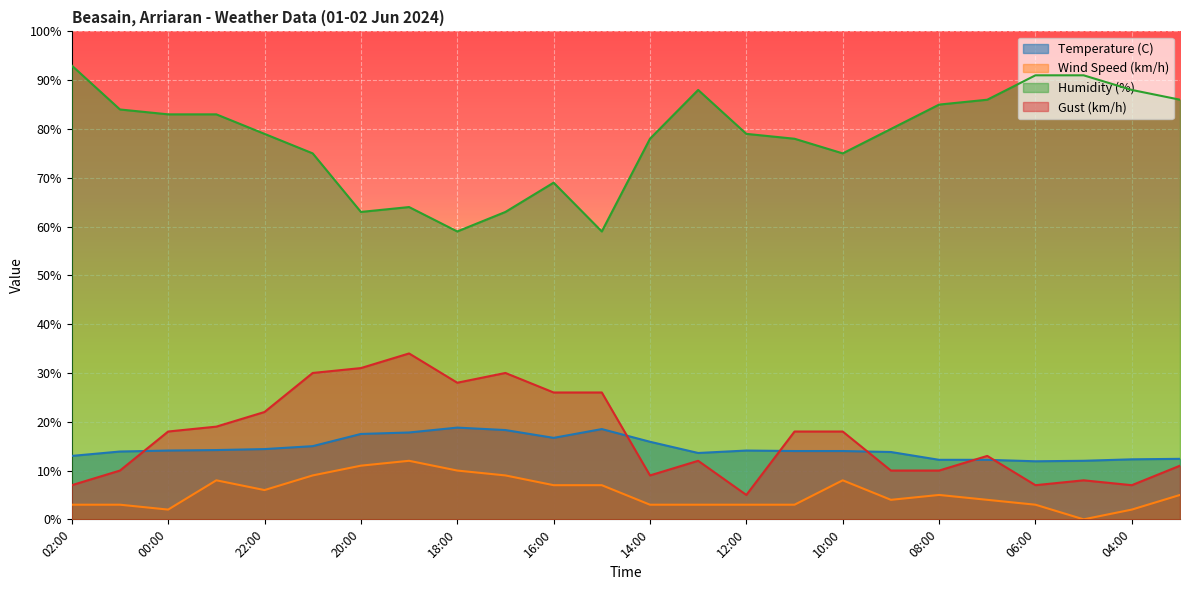

True or false: Humidity (%) and Wind Speed (km/h) intersect in this chart.

False